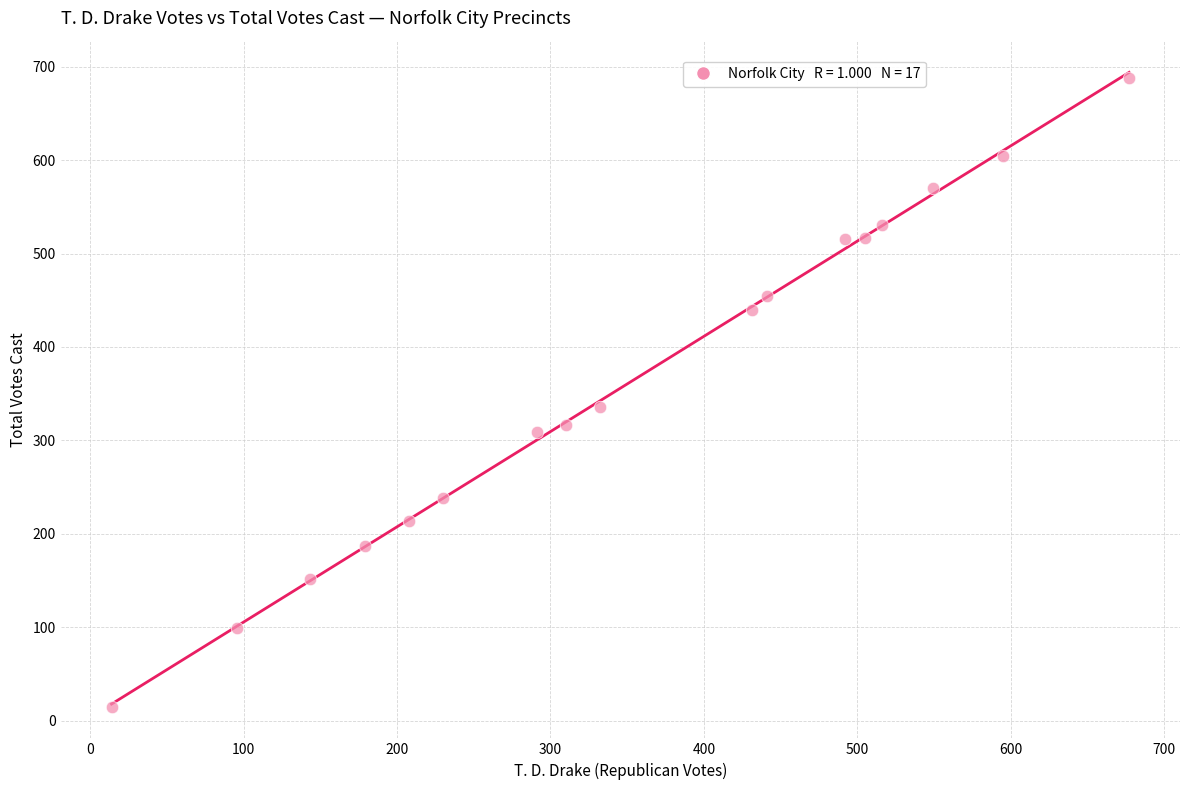

What Y value in the scatter plot is closest to 351?

336